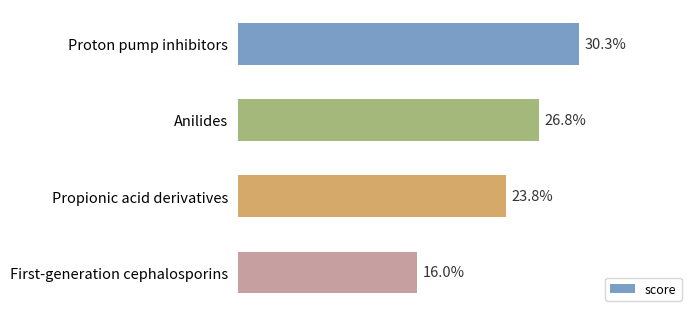

Does the chart contain any negative values?

No